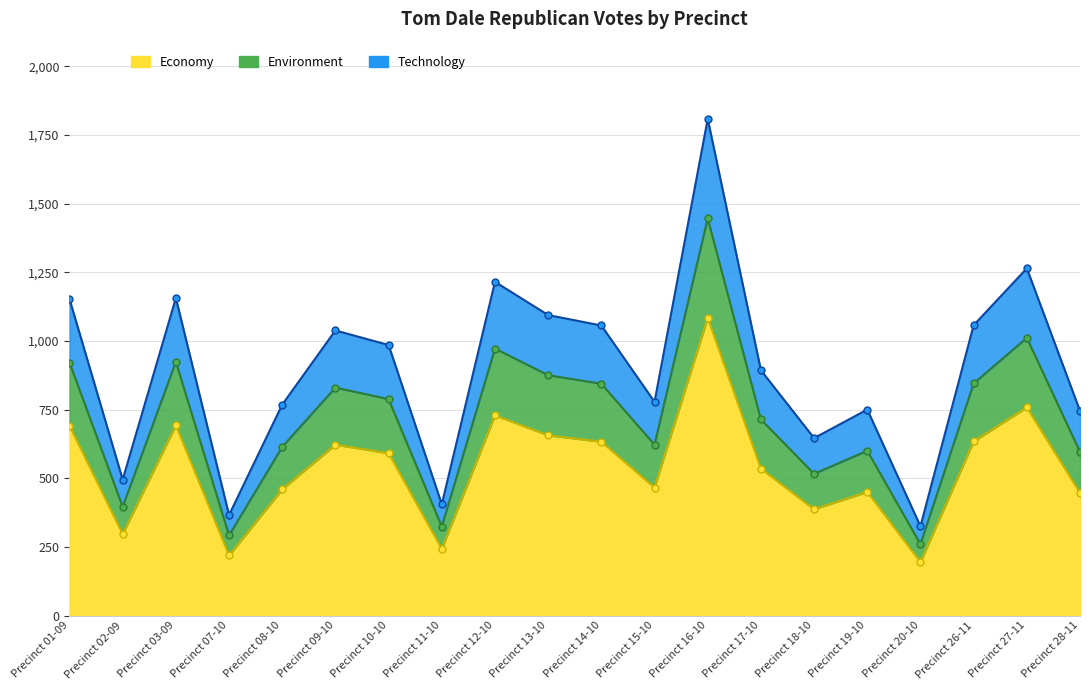

Does the chart display data point markers on the line(s)?

Yes